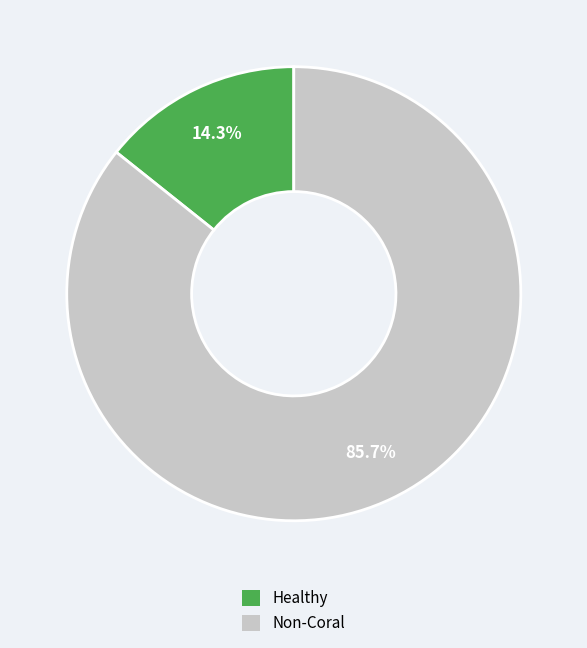

Is there a majority slice in this chart?

Yes